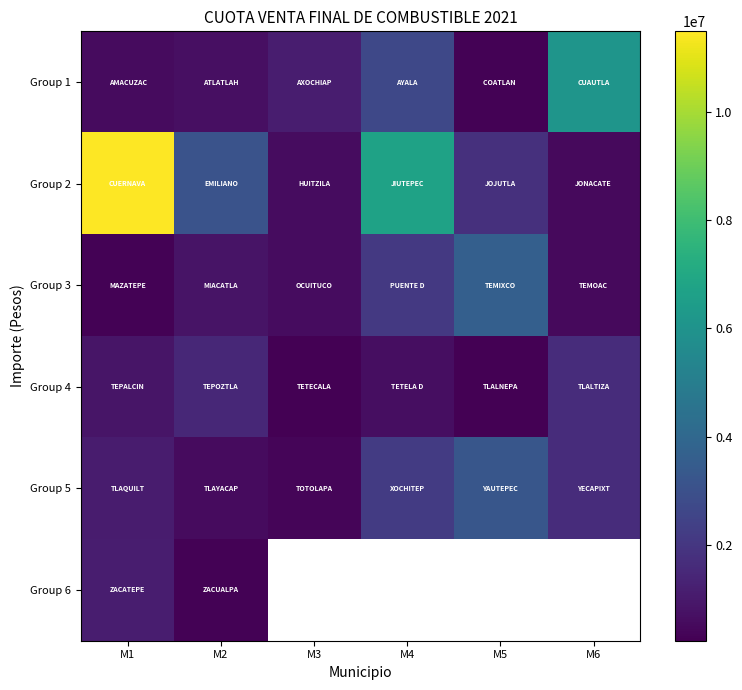

How many data points in Group 1 are less than 1119912?

3